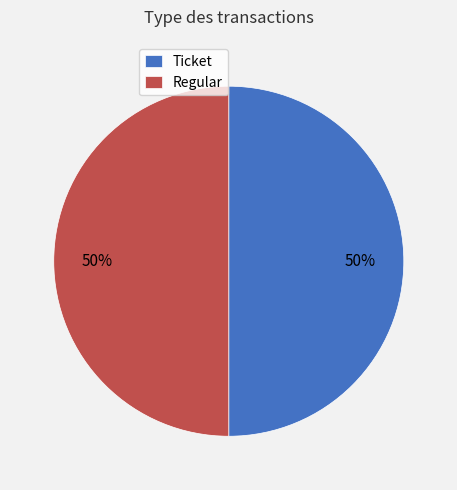

The Ticket slice represents 50% of the pie. True or false?

True